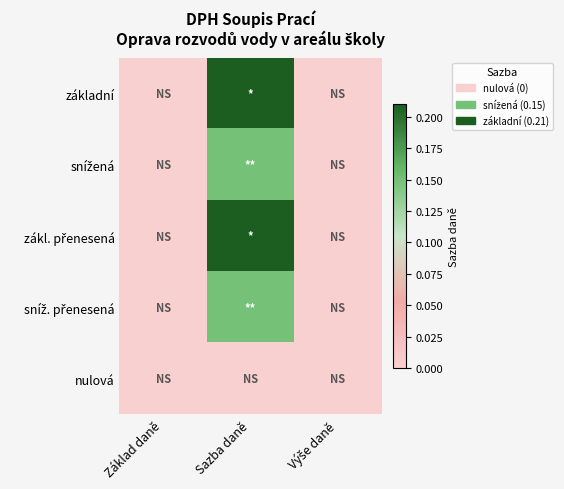

How many data points does each series have?

3